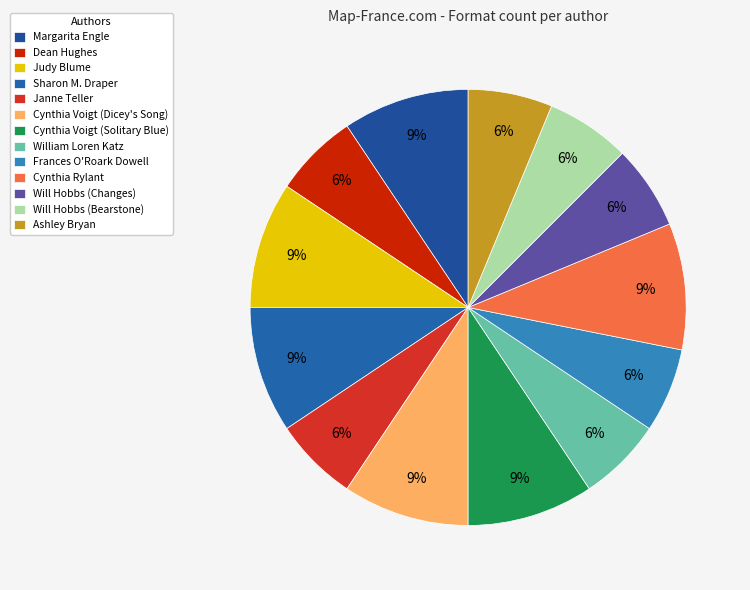

Does any single category account for the majority?

No